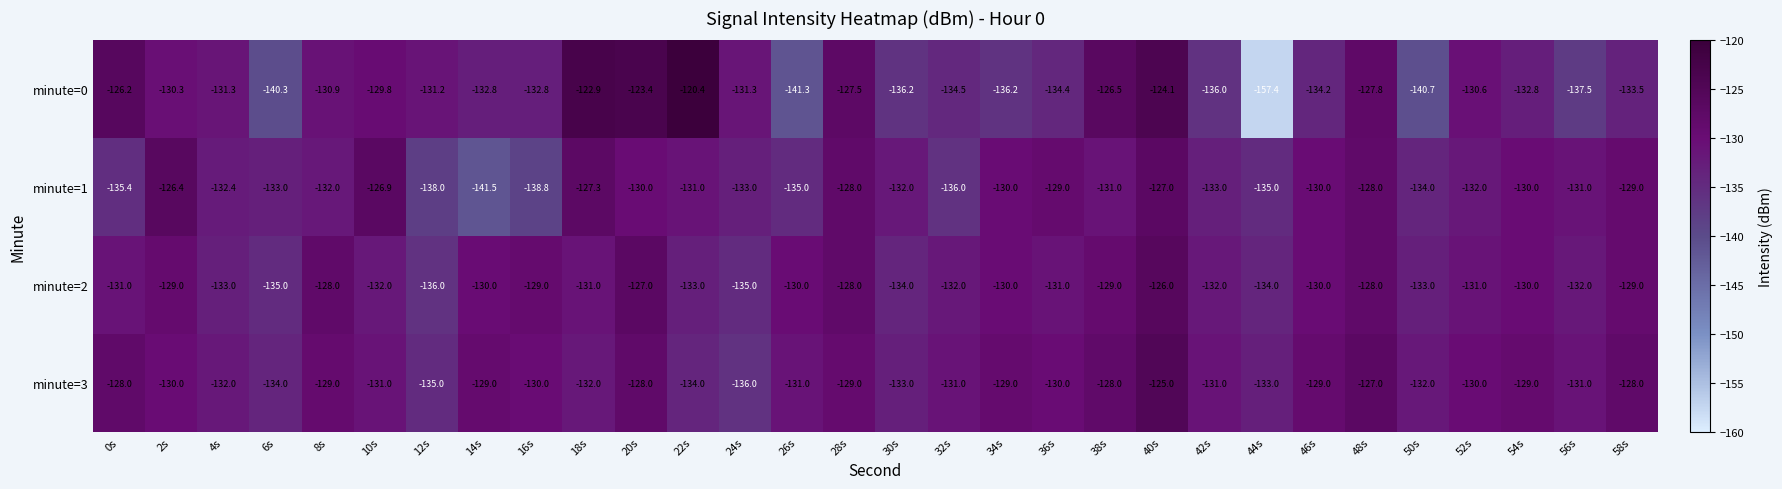

What is the minimum value shown in the chart?

-157.4